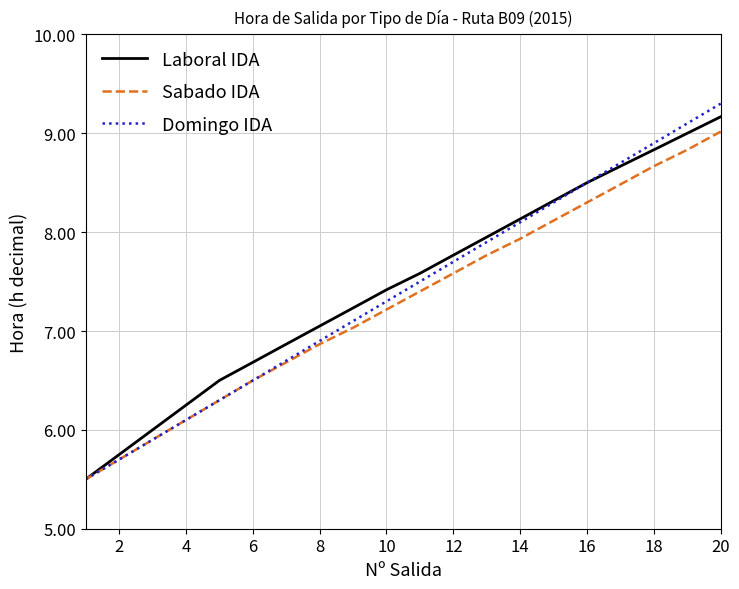

What is the minimum value shown in the chart?

5.5